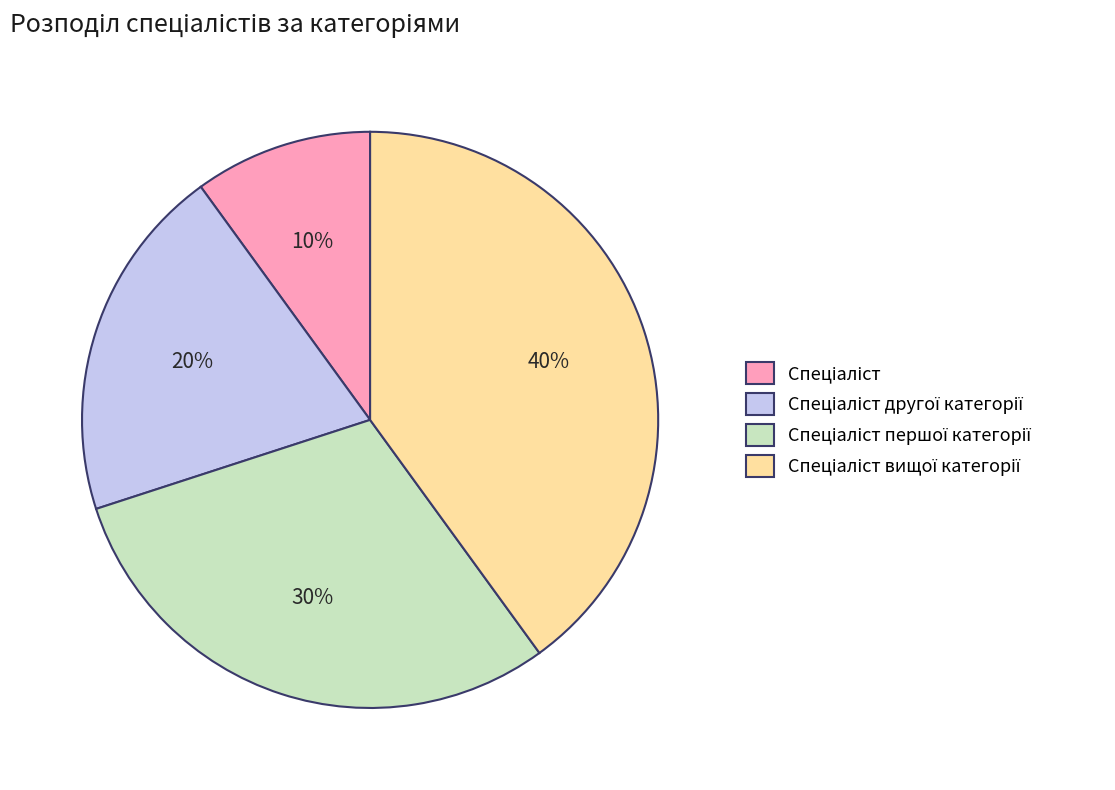

To the nearest percent, what is the average slice percentage?

25%